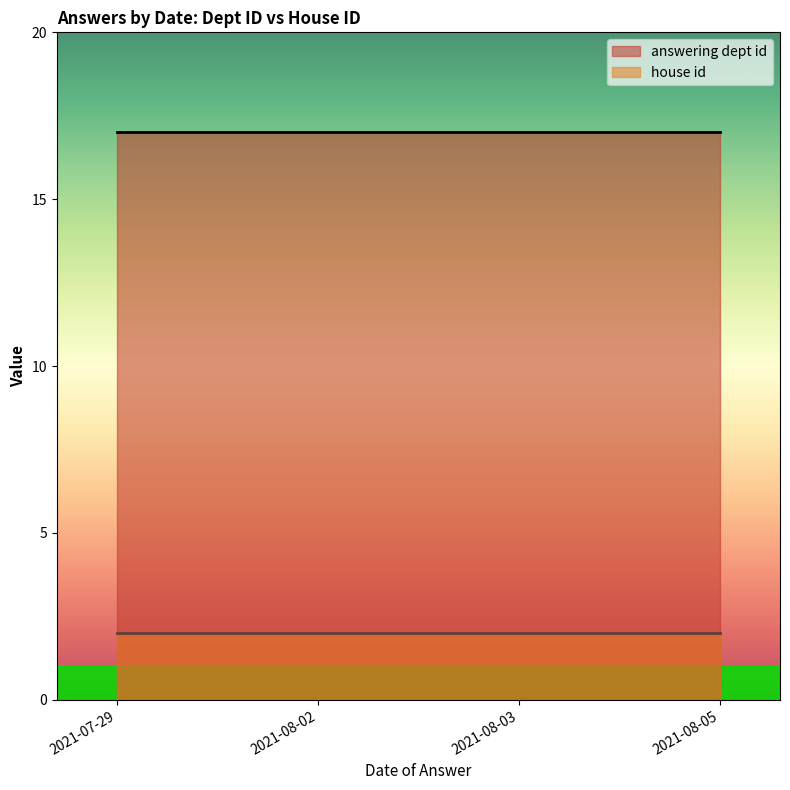

What are all the series names shown in the legend?

answering dept id, house id